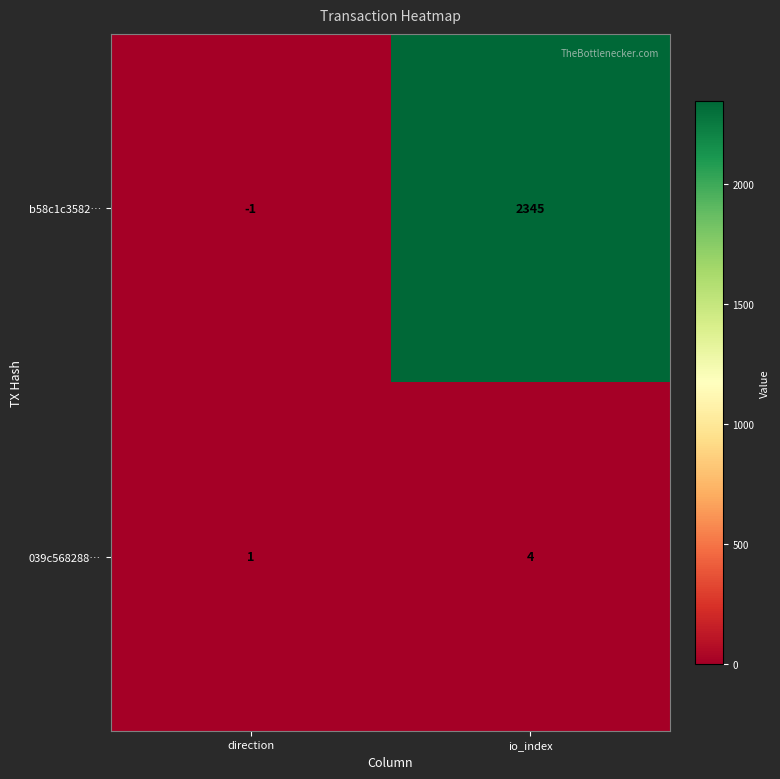

What value does the 039c568288… series have at io_index?

4